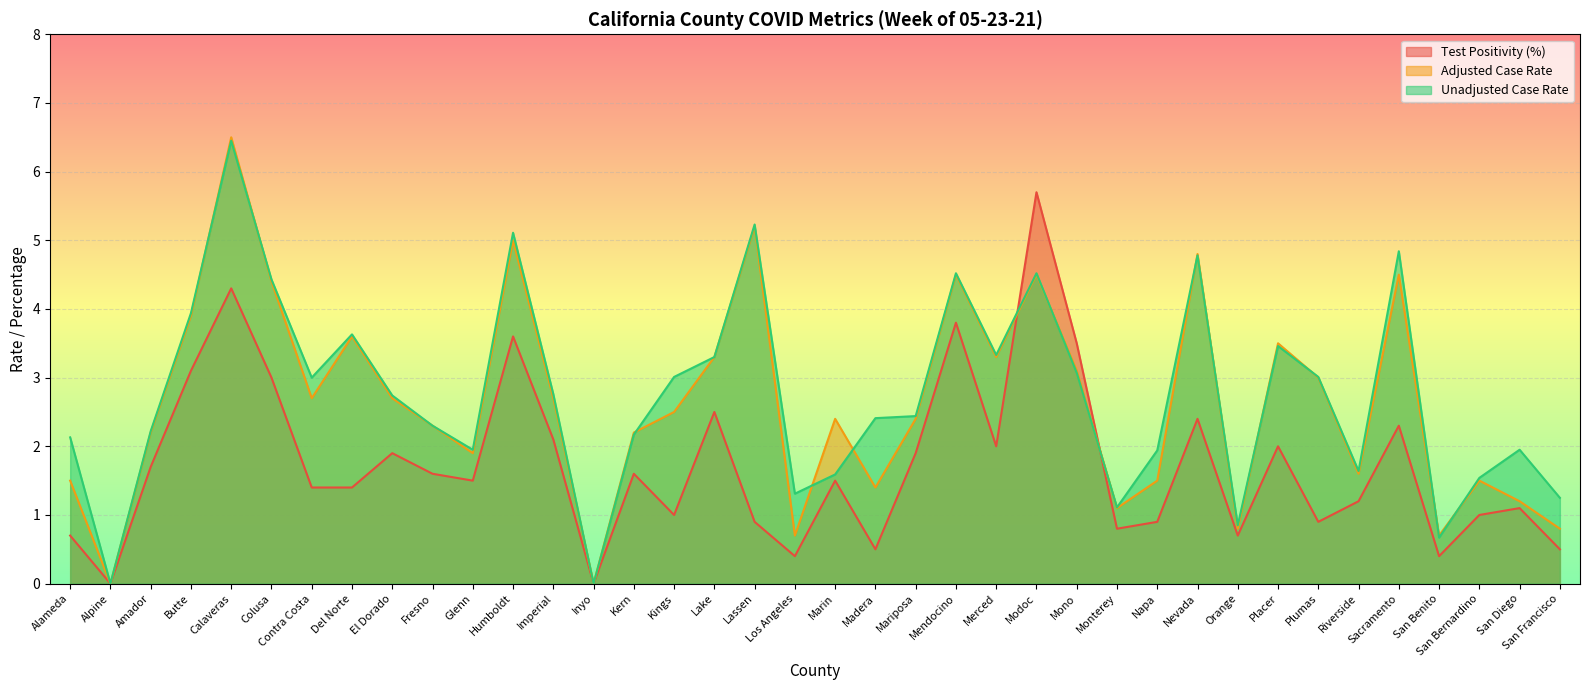

Does the chart display data point markers on the line(s)?

No